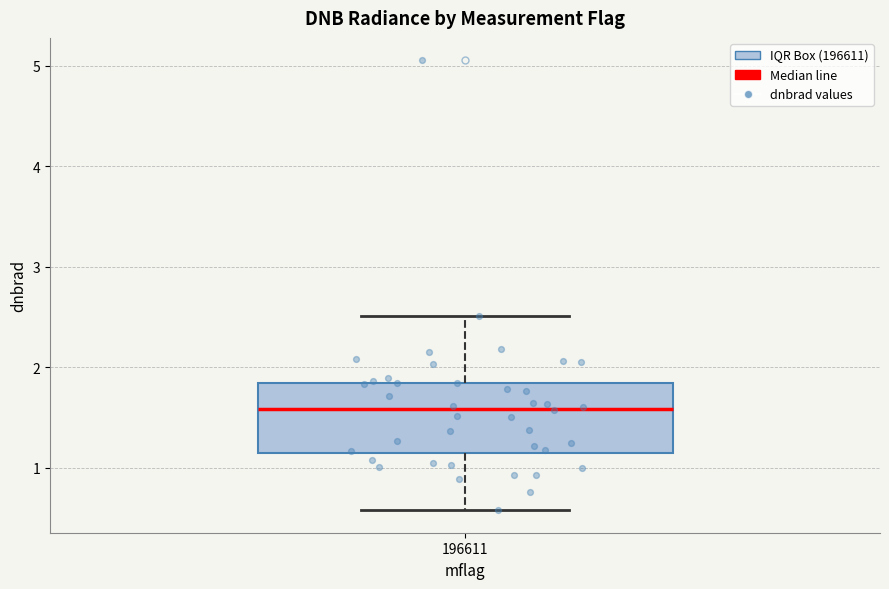

Read this box plot against the y-axis: the position of the median line, the range covered by the box, and the ends of both whiskers. The values are not printed on the chart, so give them approximately, as read against the axis.

median 1.6, box 1.1 to 1.8, whiskers 0.6 to 2.5